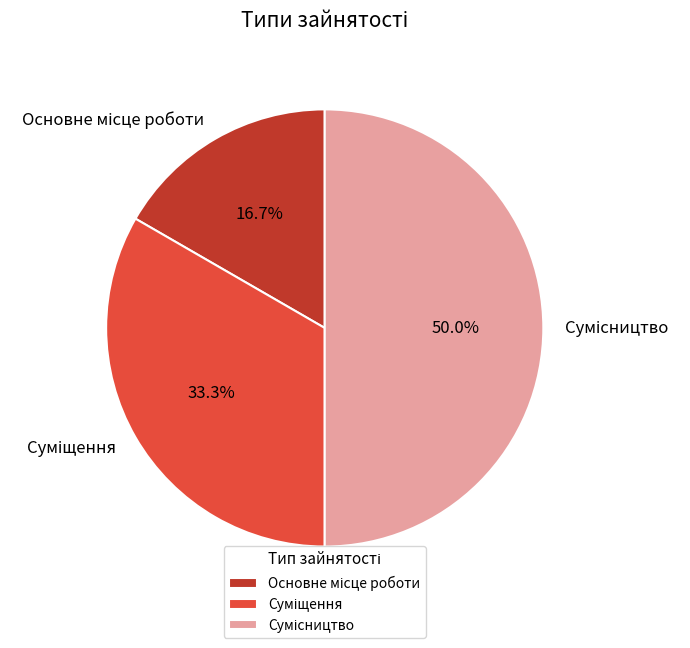

Is there any slice that represents more than half of the pie?

No